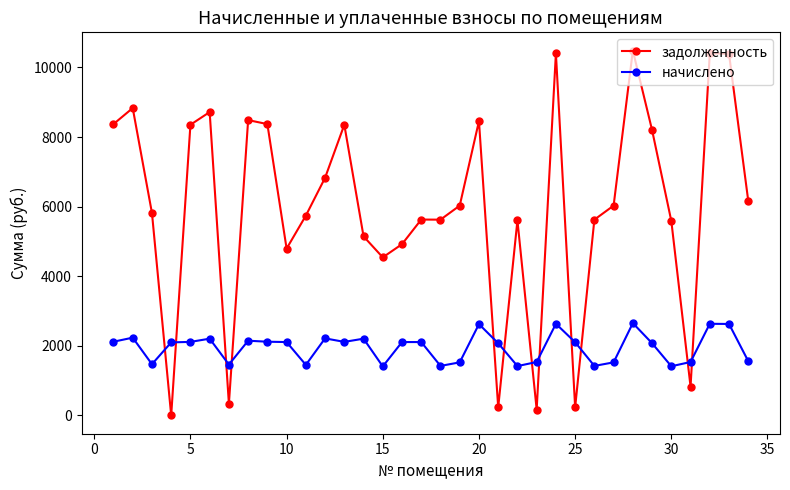

Which series has the largest total across all categories?

задолженность